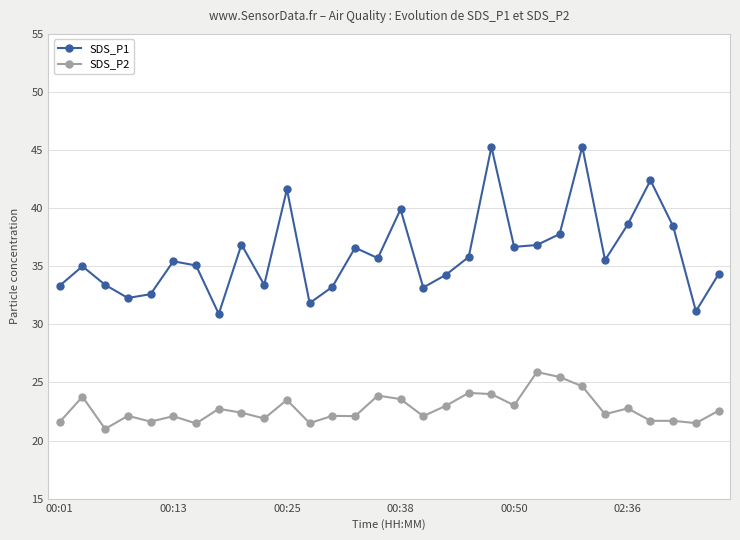

What is the average value of the SDS_P1 series?

36.1